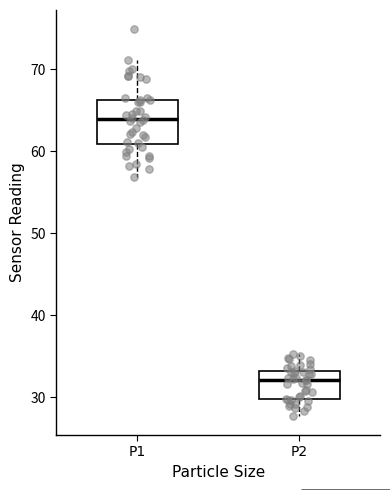

Reading left to right, transcribe this box plot: for each box, give where its median line is, the range the box spans, and where its two whiskers end, as read against the y-axis. The values are not printed on the chart, so give them approximately, as read against the axis.

P1: median 64, box 61 to 66, whiskers 57 to 71
P2: median 32, box 30 to 33, whiskers 28 to 35